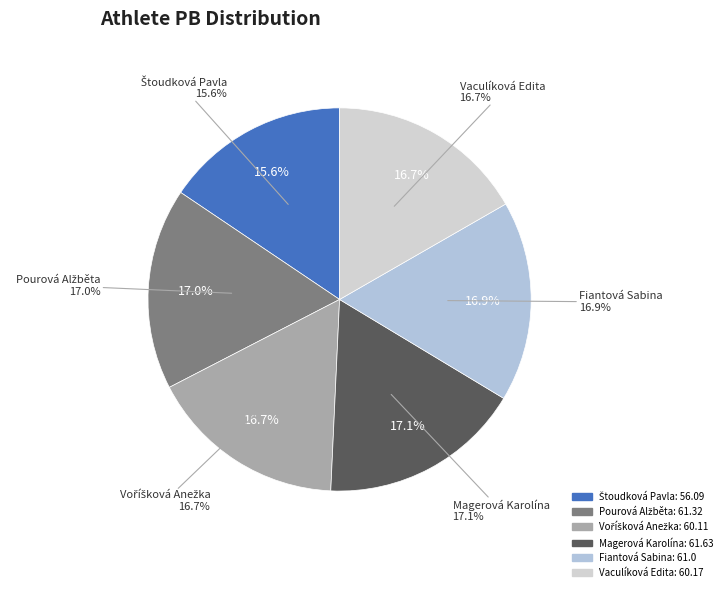

What percentage is NOT represented by Fiantová Sabina?

83.1%